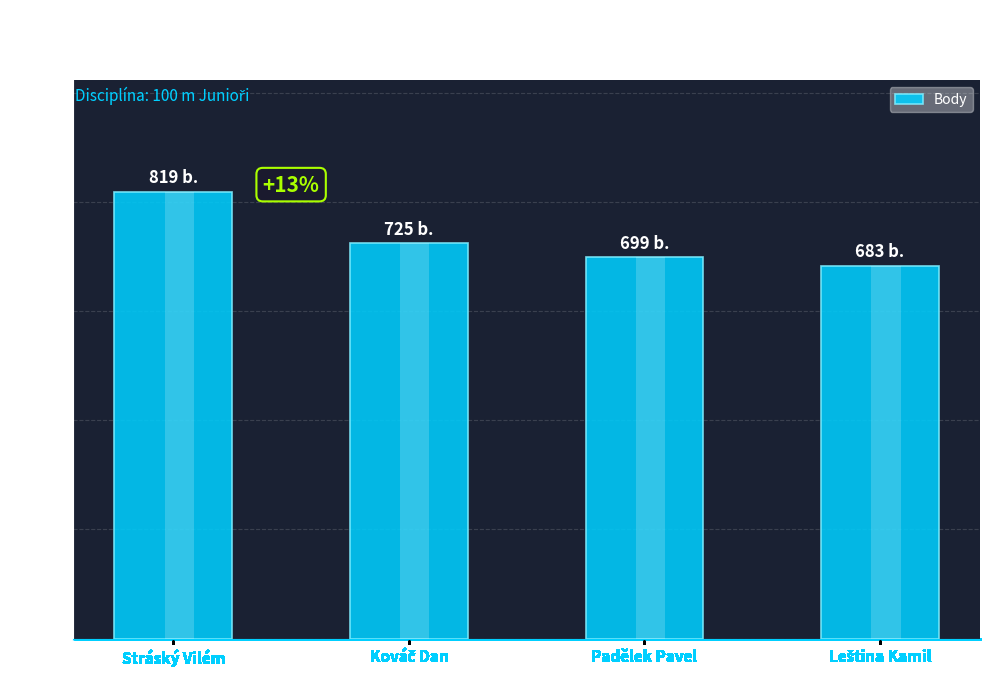

What is the label of the 4th bar from the left?

Leština Kamil